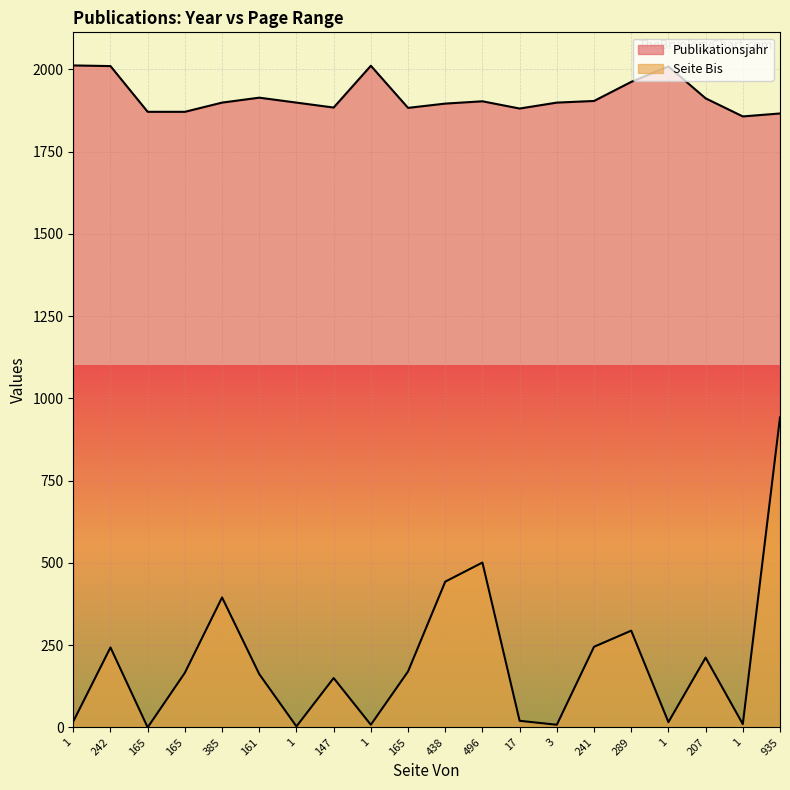

What are all the series names shown in the legend?

Publikationsjahr, Seite Bis